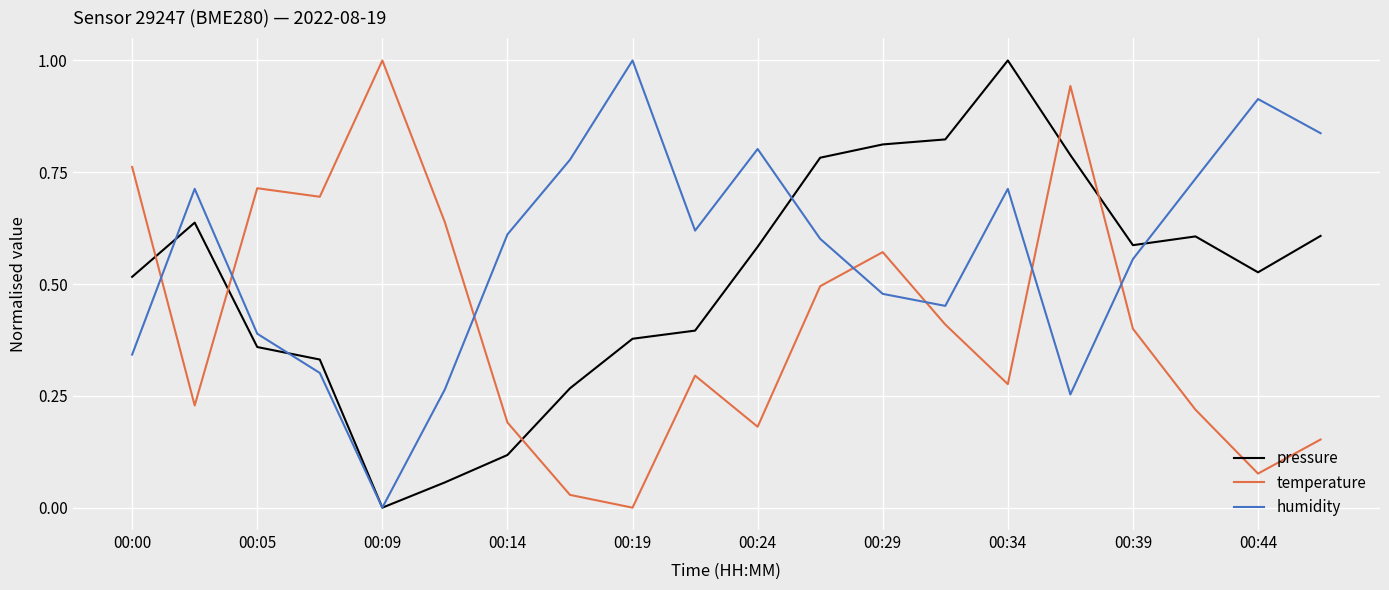

What is the maximum value for temperature?

1.0